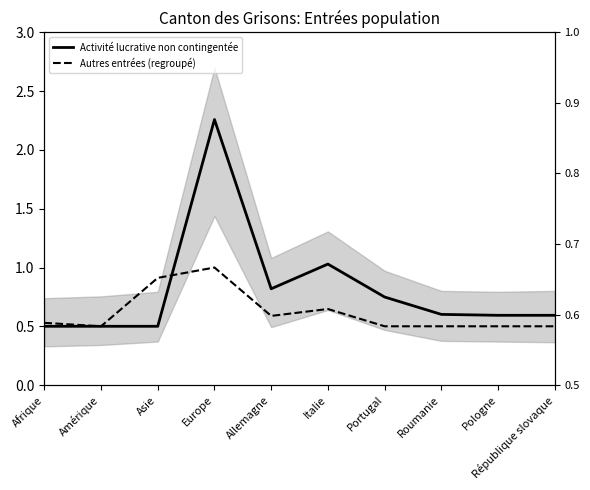

Is the value of Autres entrées (regroupé) at Afrique greater than the value of Activité lucrative non contingentée at Italie?

No